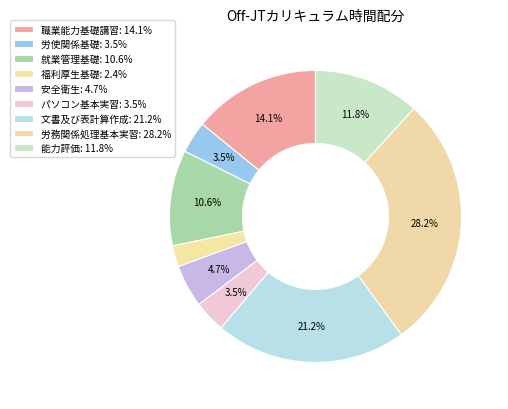

Count the number of slices in the pie.

9